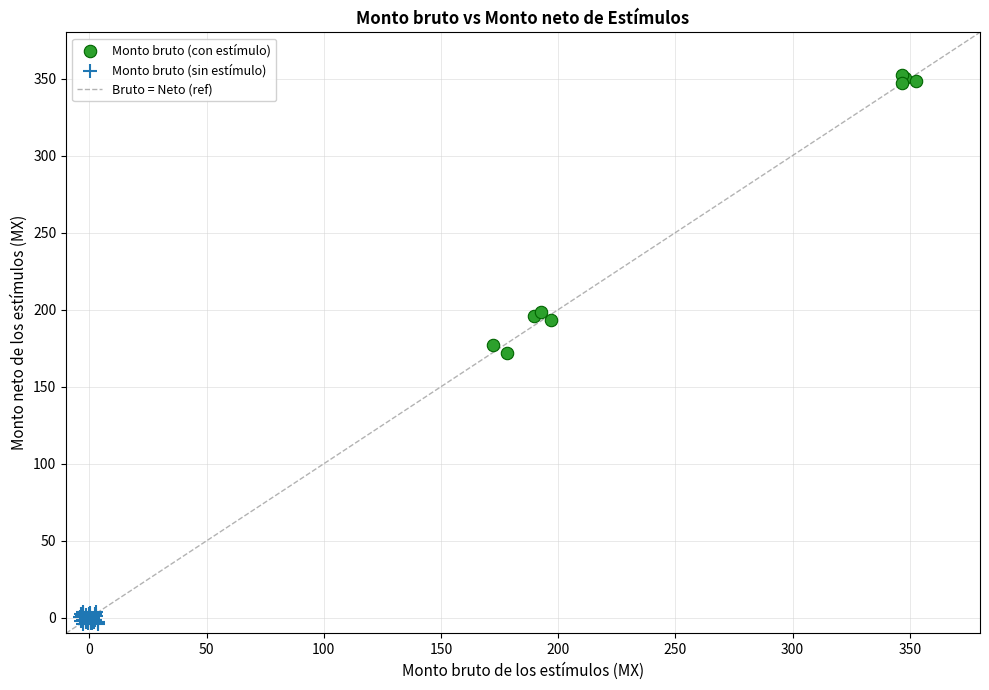

Which series has the largest Y range (max minus min)?

Monto bruto (con estímulo)